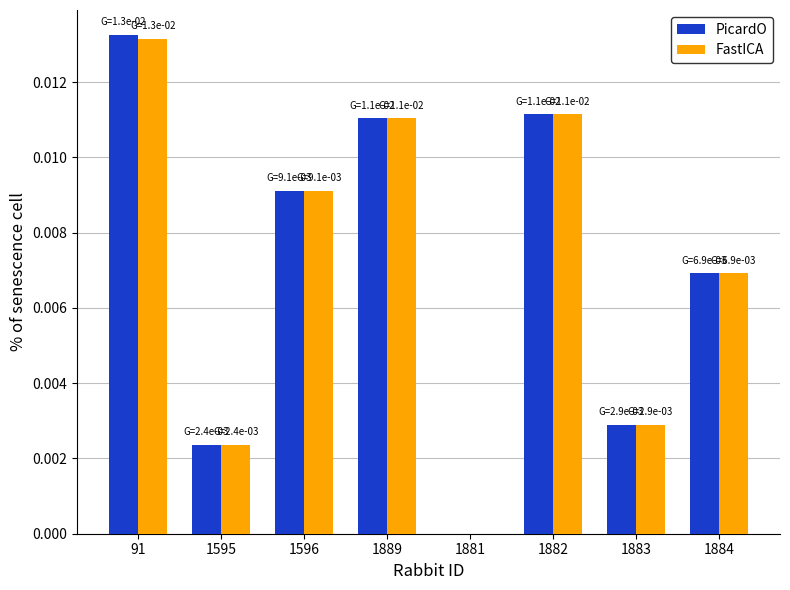

What are all the series names shown in the legend?

PicardO, FastICA